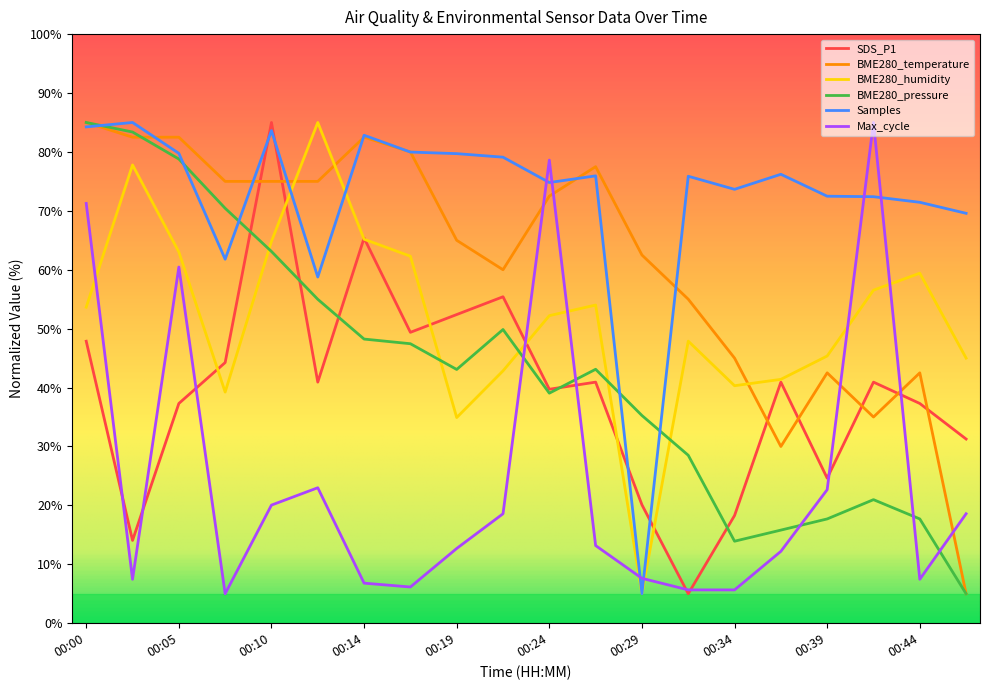

True or false: Max_cycle and Samples cross at least once.

True